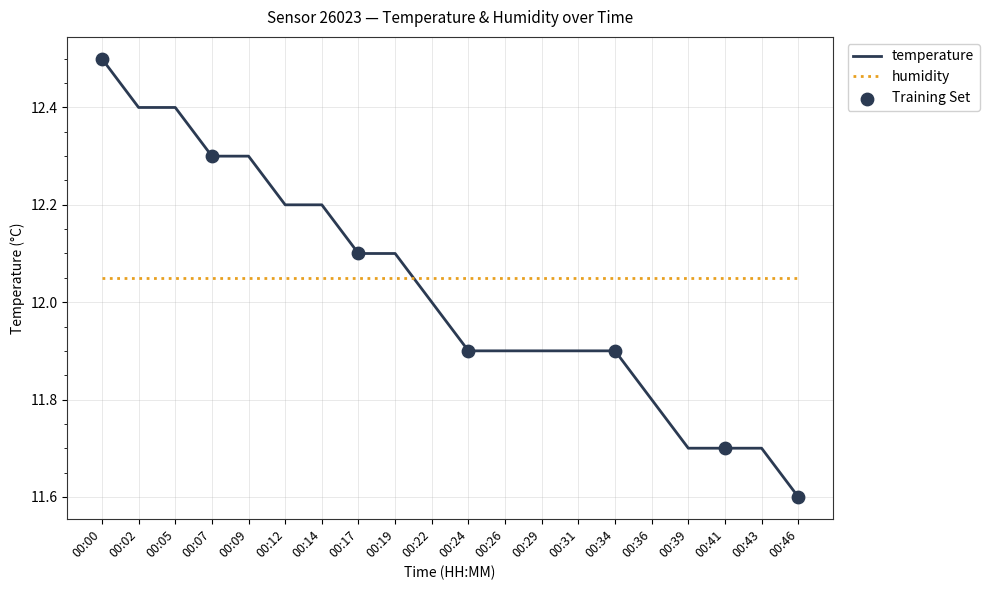

Which series has the widest spread of values?

temperature